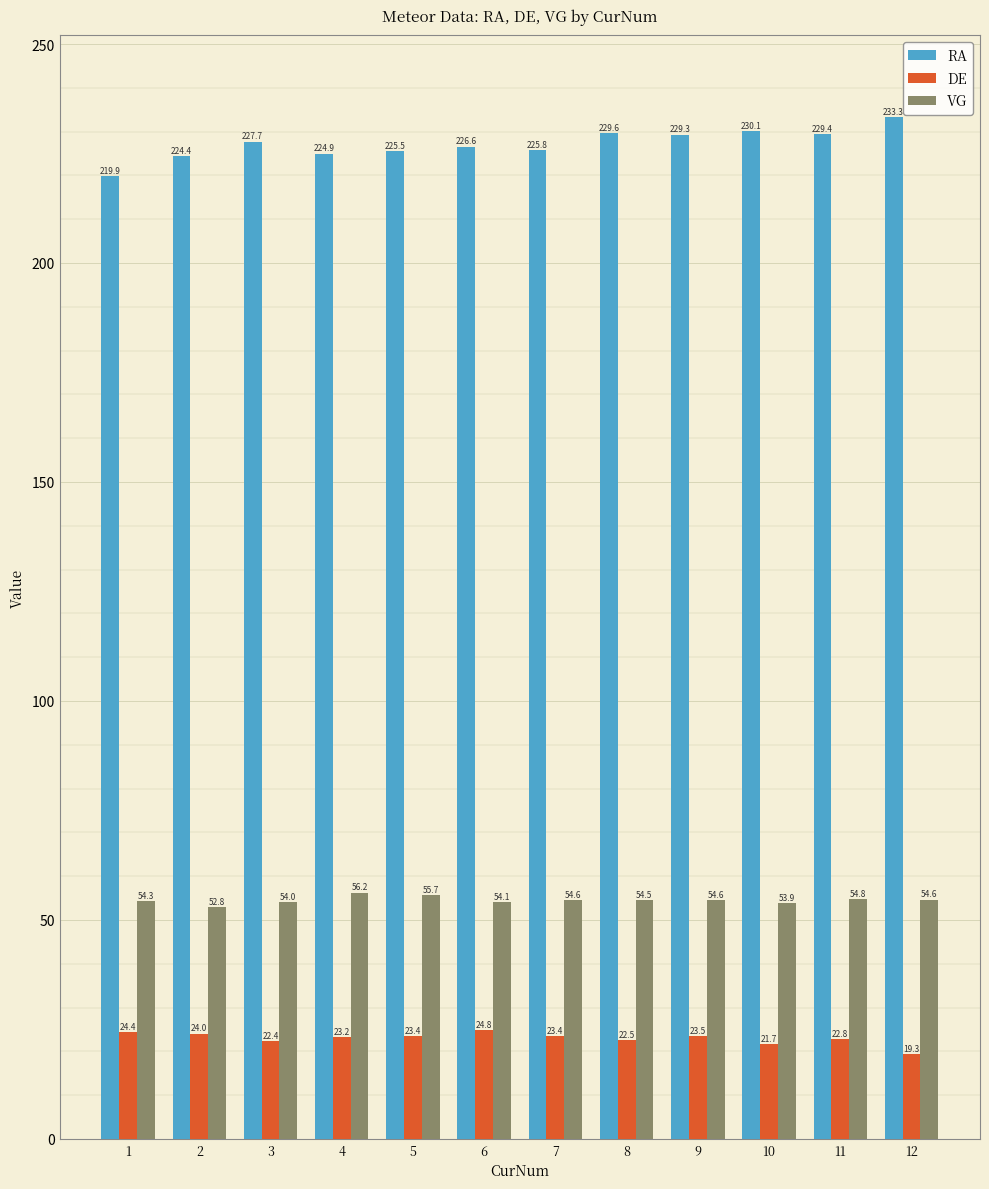

At which label does DE first exceed 23?

1